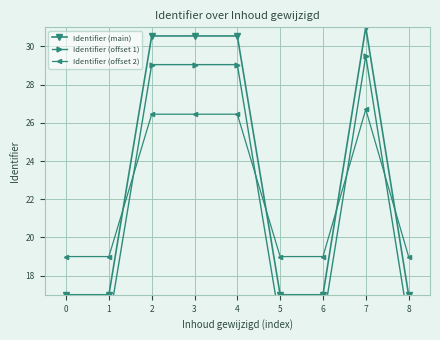

The Identifier (offset 2) series shows 26.4 at 4. True or false?

True